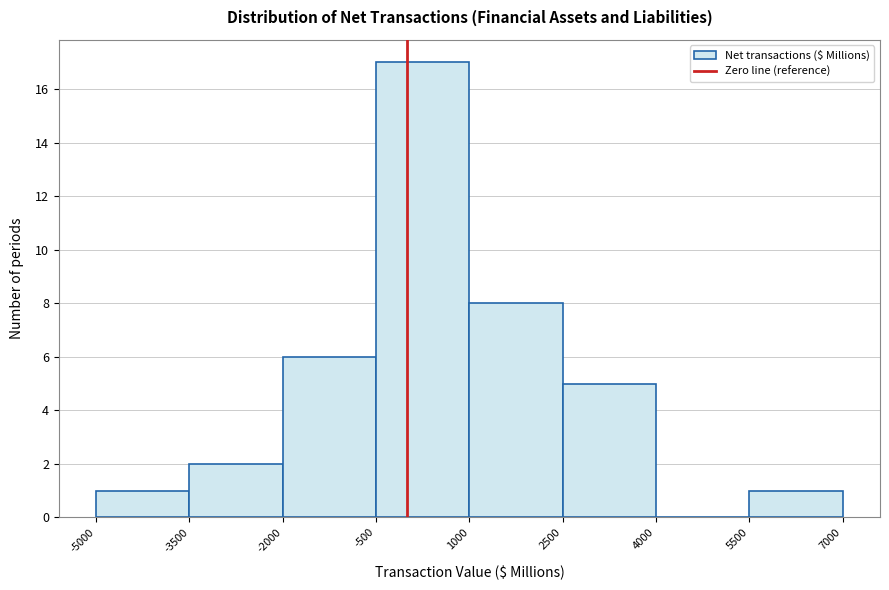

Which range on the x-axis has the tallest bar?

-500 to 1000